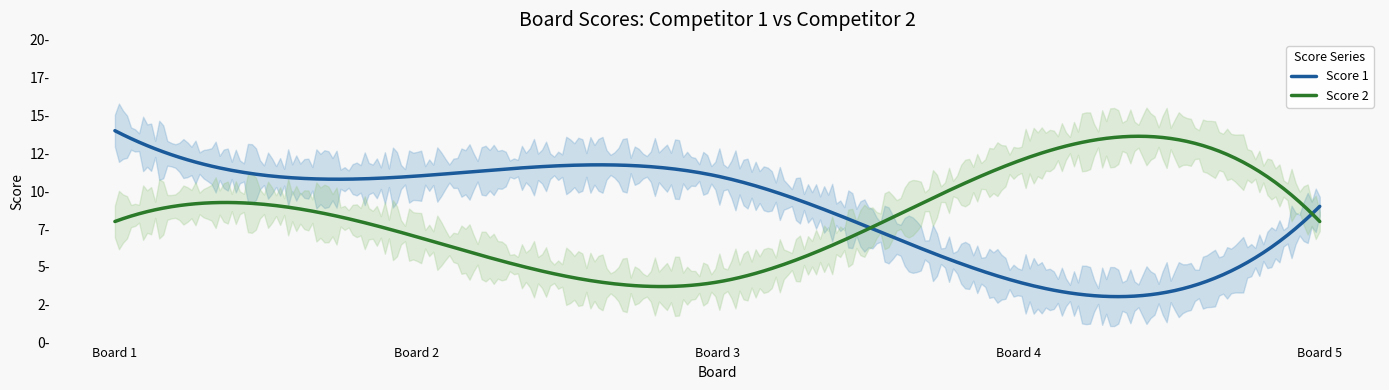

Is this an area chart (filled region under the line)?

No